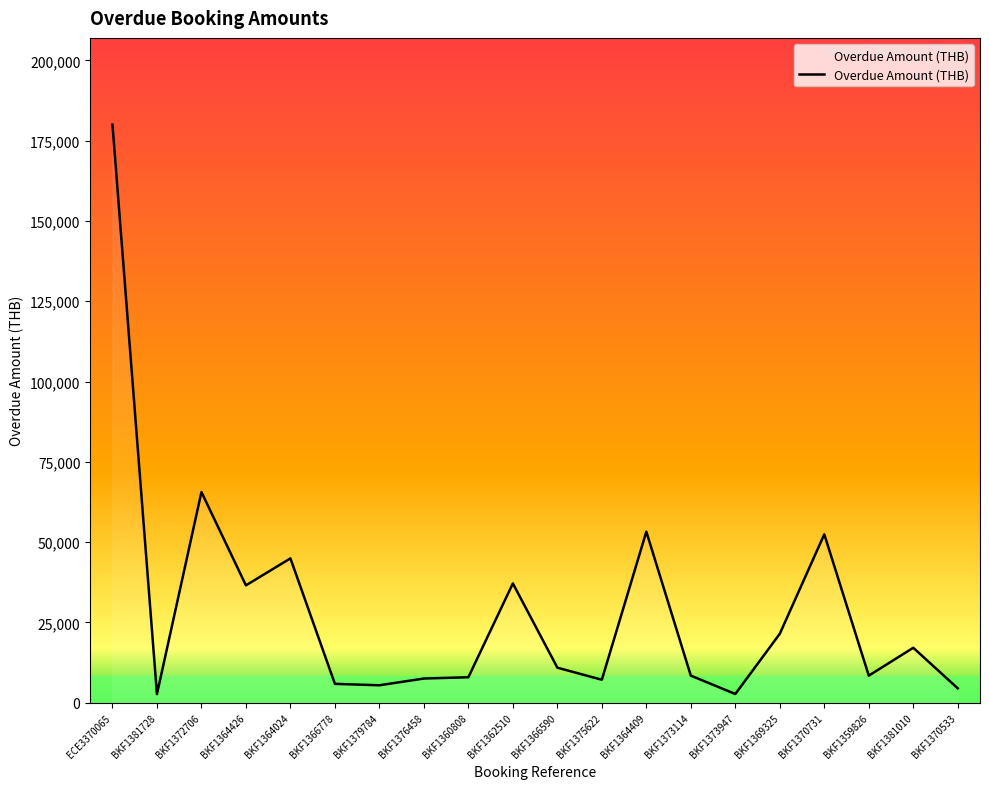

The chart shows a value of 21440 at BKF1369325. True or false?

True